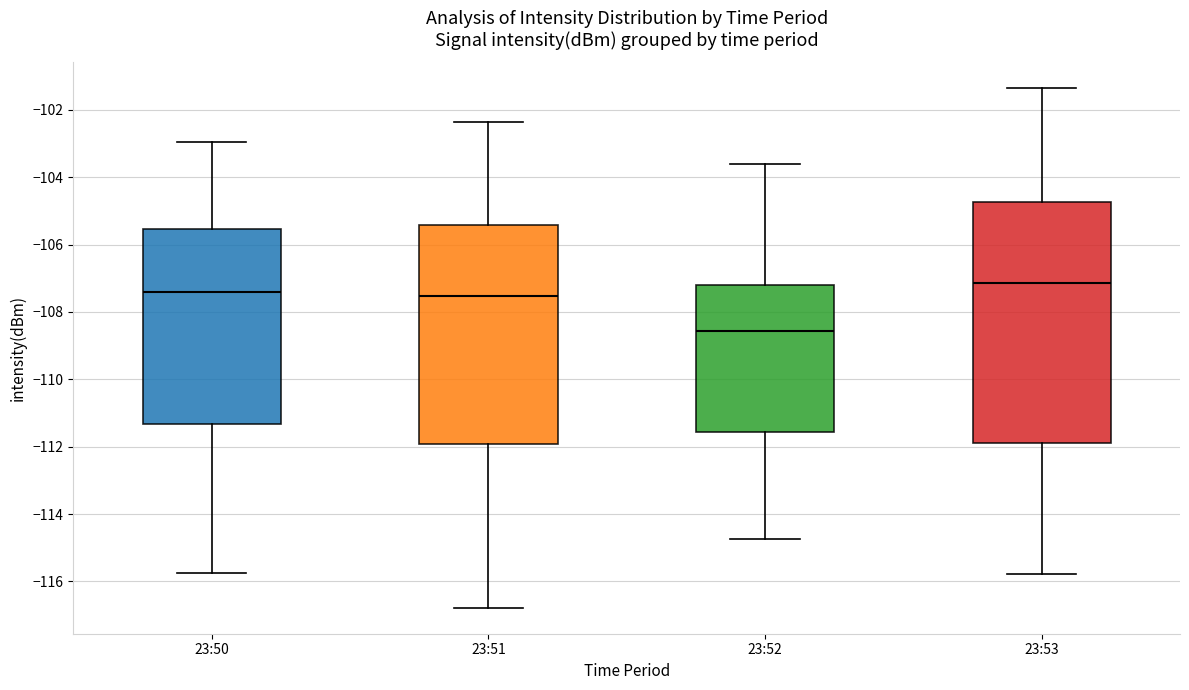

Reading left to right, read every box against the y-axis: the position of its median line, the range the box covers, and the ends of its whiskers. The values are not printed on the chart, so give them approximately, as read against the axis.

23:50: median -107.4, box -111.4 to -105.6, whiskers -115.8 to -103.0
23:51: median -107.6, box -112.0 to -105.4, whiskers -116.8 to -102.4
23:52: median -108.6, box -111.6 to -107.2, whiskers -114.8 to -103.6
23:53: median -107.2, box -111.8 to -104.8, whiskers -115.8 to -101.4